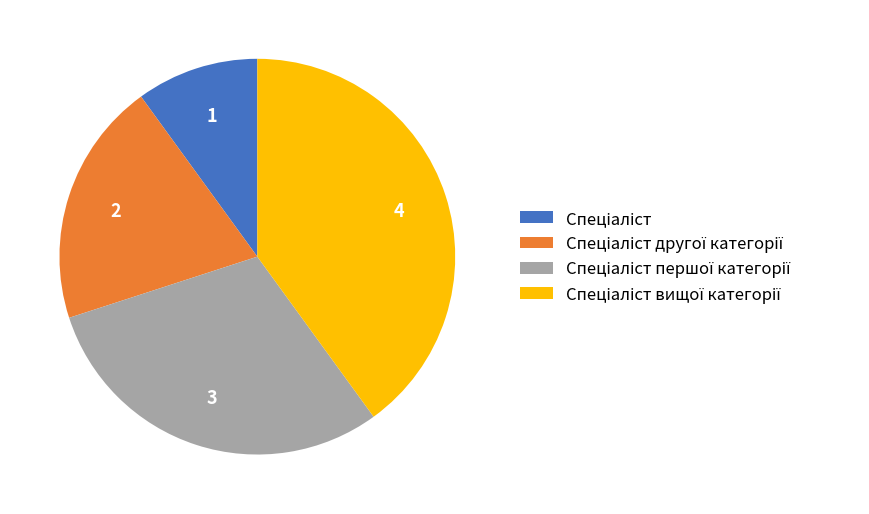

Does any single category account for the majority?

No